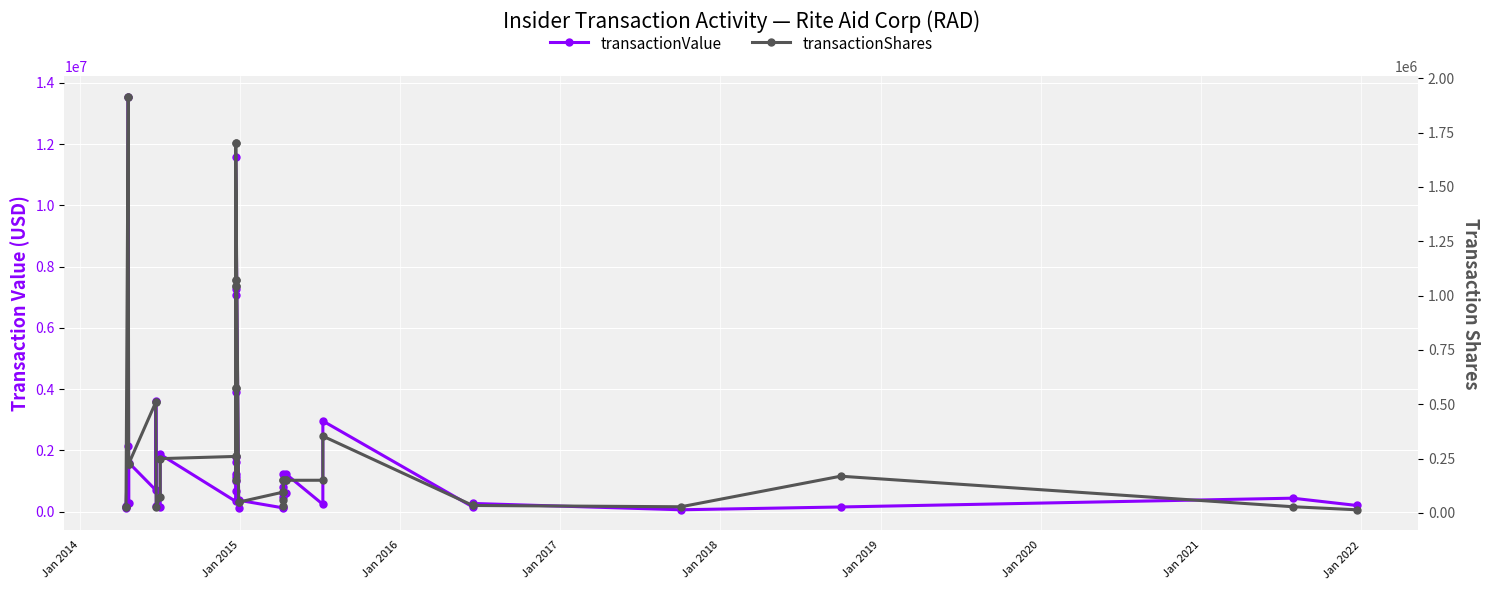

True or false: transactionShares and transactionValue cross at least once.

True